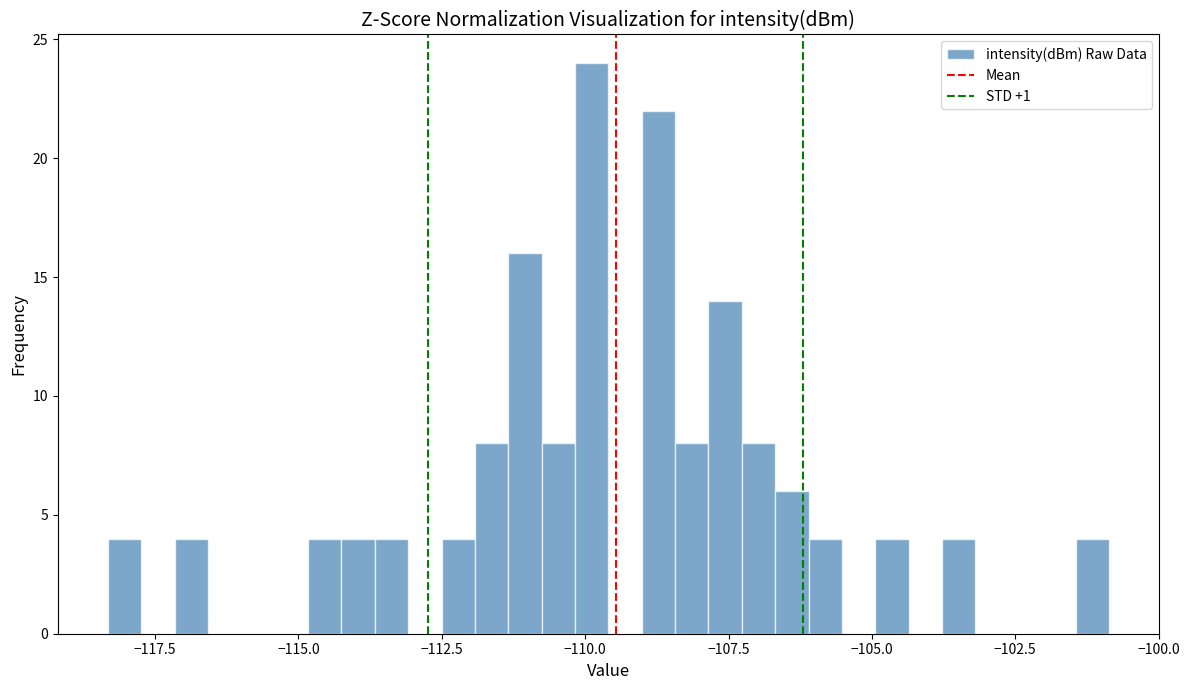

Around what value on the x-axis is the tallest bar? Give the approximate position of its centre, as read against the axis.

-110.0